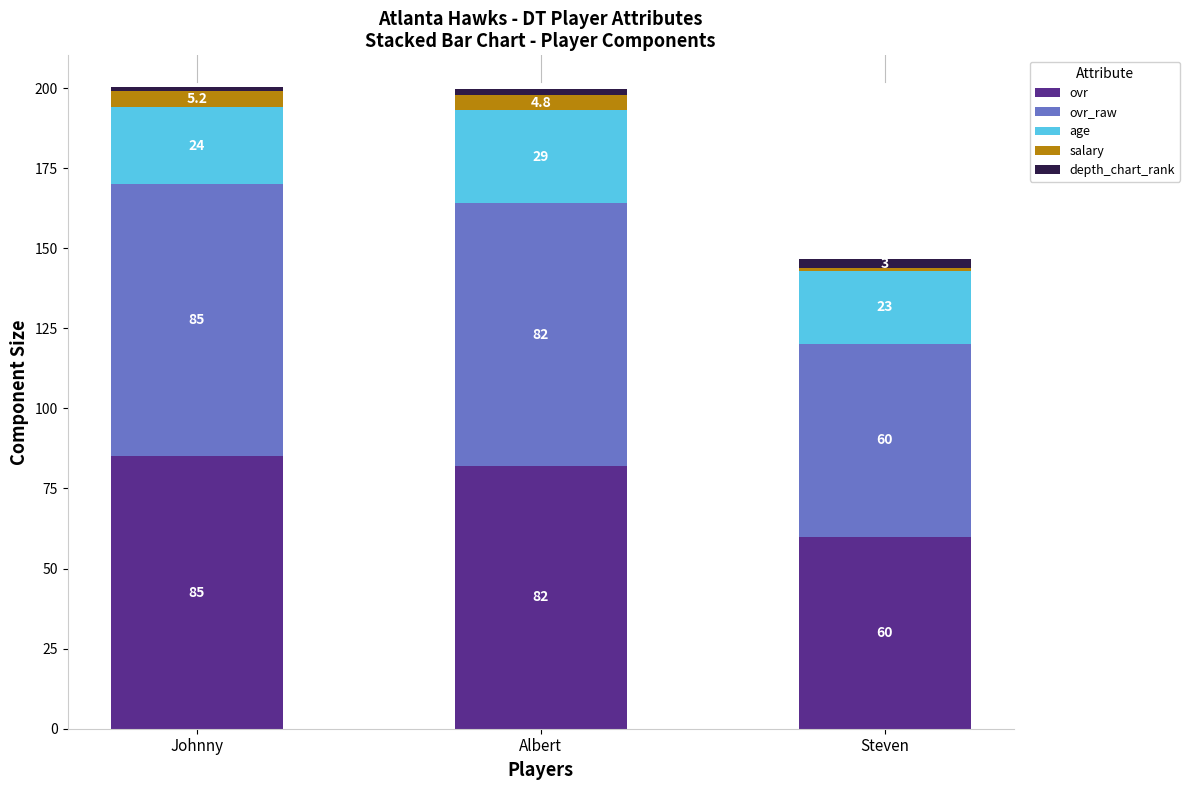

True or false: ovr has a value of 30.7 at Albert.

False